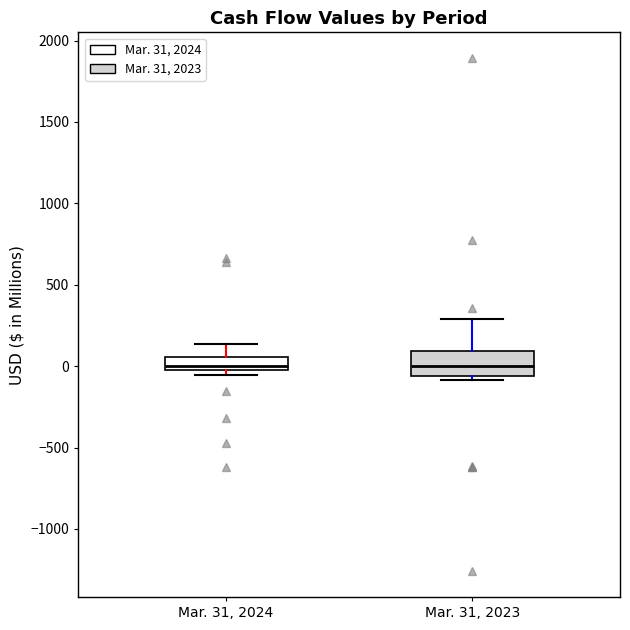

Reading left to right, read every box against the y-axis: the position of its median line, the range the box covers, and the ends of its whiskers. The values are not printed on the chart, so give them approximately, as read against the axis.

Mar. 31, 2024: median 0, box -50 to 50, whiskers -50 (just below the box's lower edge) to 150
Mar. 31, 2023: median 0, box -50 to 100, whiskers -100 to 300